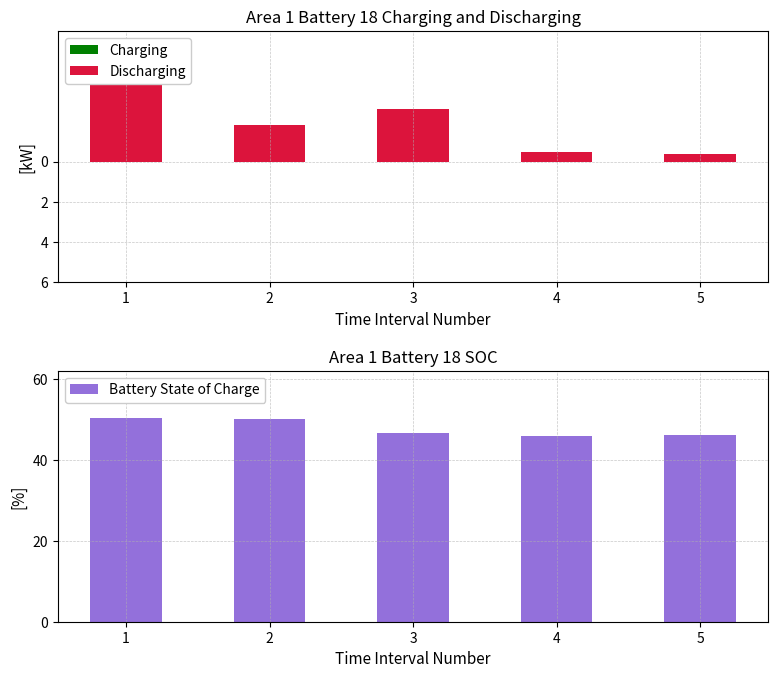

Rank the series by their maximum value, from highest to lowest.

Battery State of Charge, Charging, Discharging